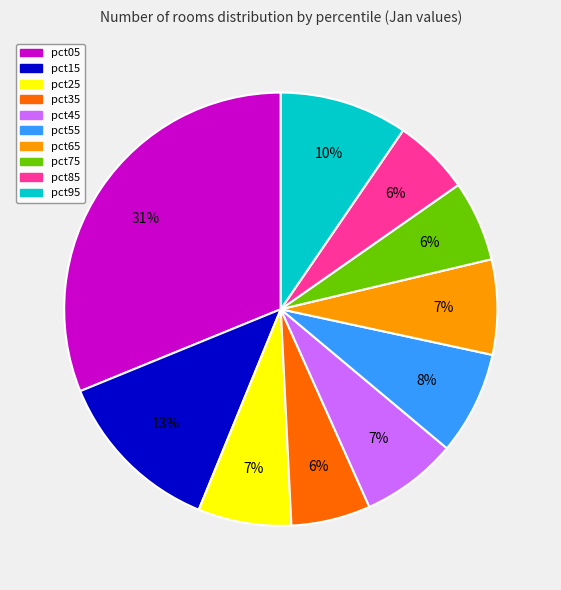

True or false: pct75 accounts for 1% of the total.

False